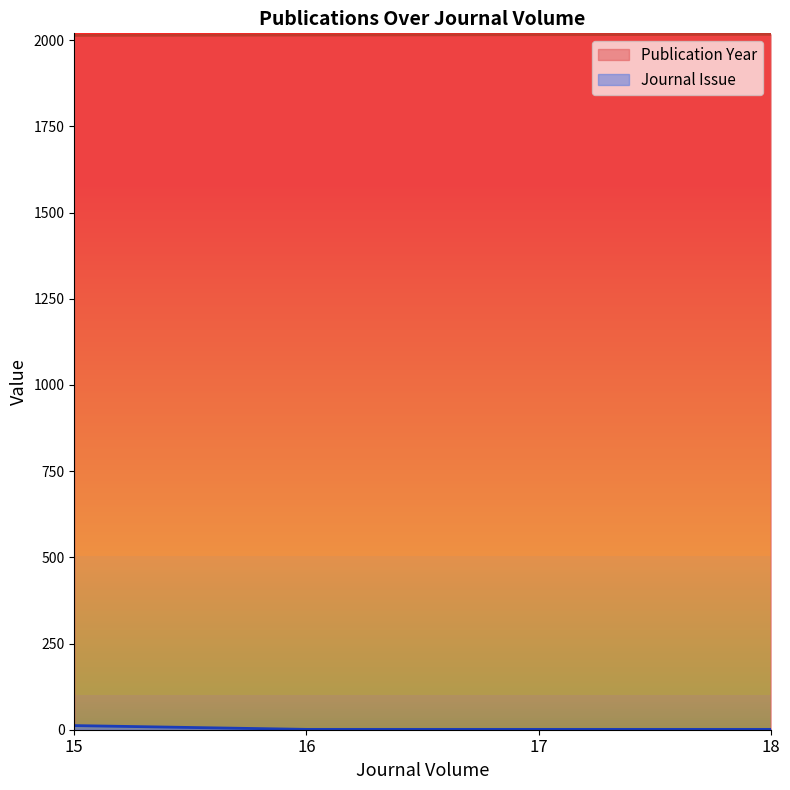

Between 16 and 18, which is larger?

18